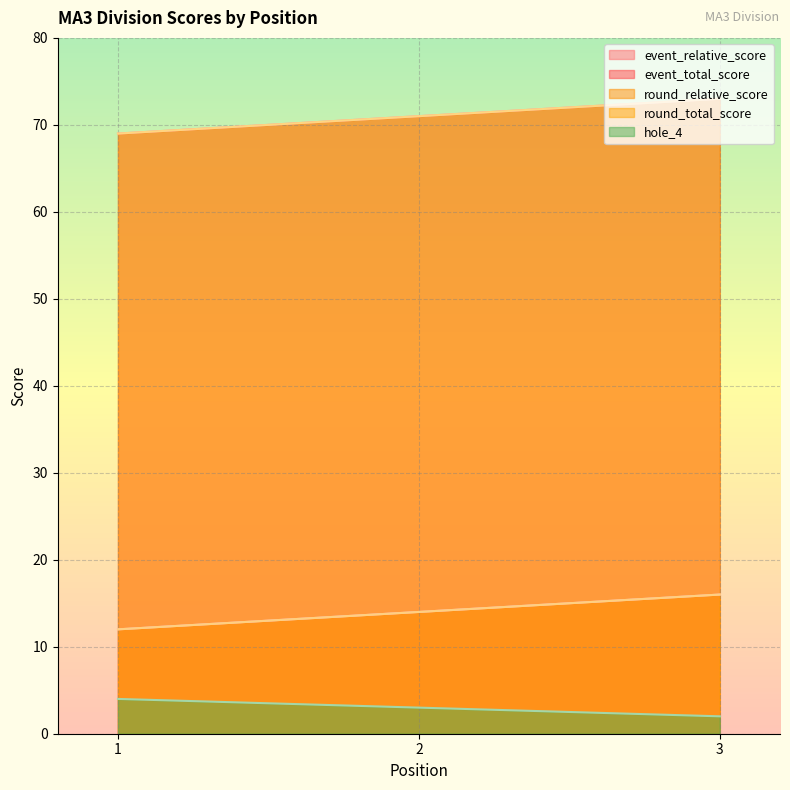

Which series has the largest total across all categories?

event_total_score